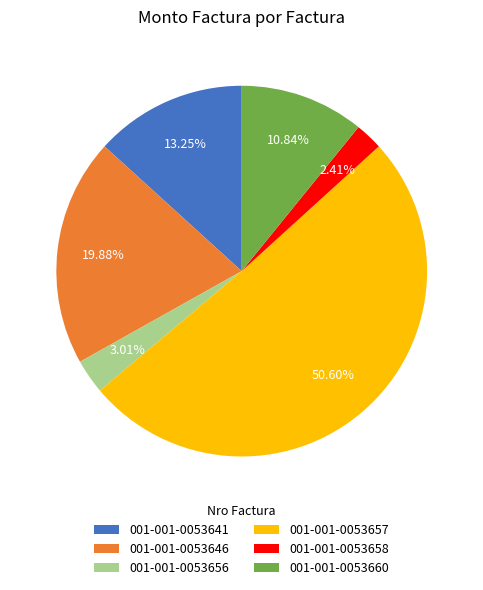

Is the sum of 001-001-0053658 and 001-001-0053641 greater than half?

No